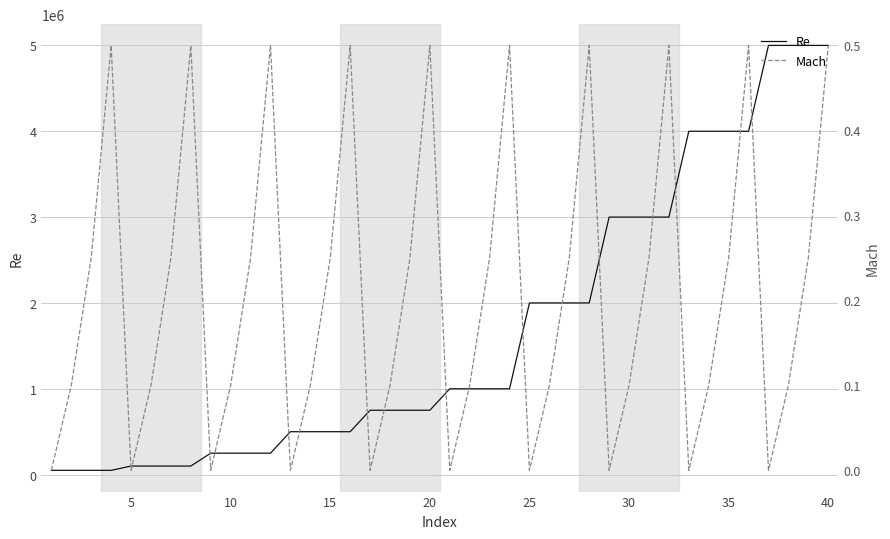

Count the Mach values in the range 0 to 1.

40